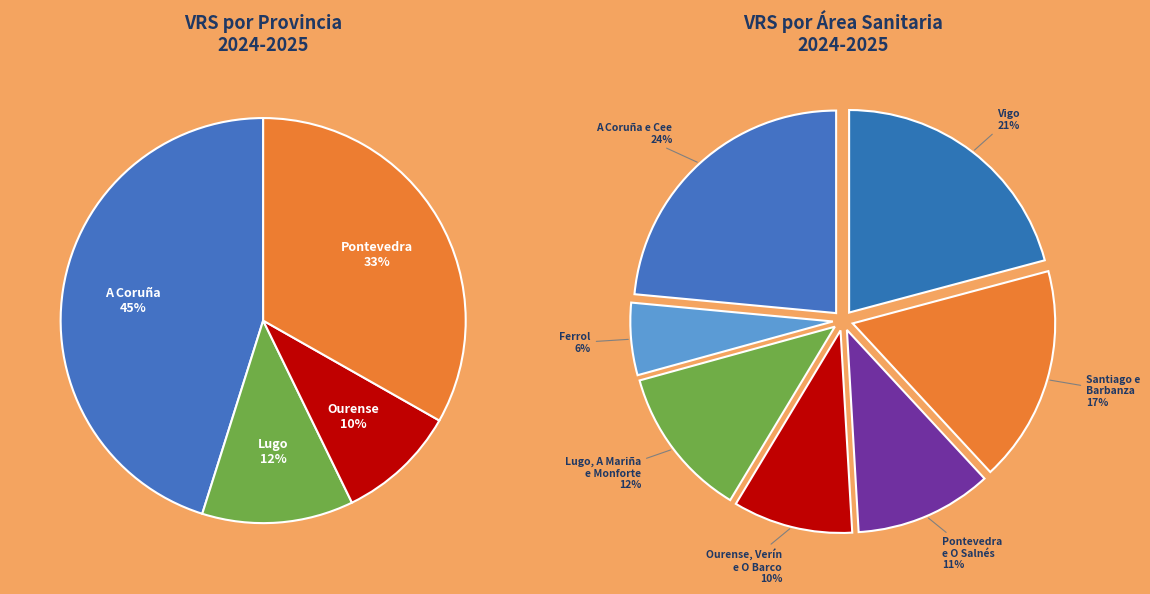

Which slice is the largest?

A Coruña